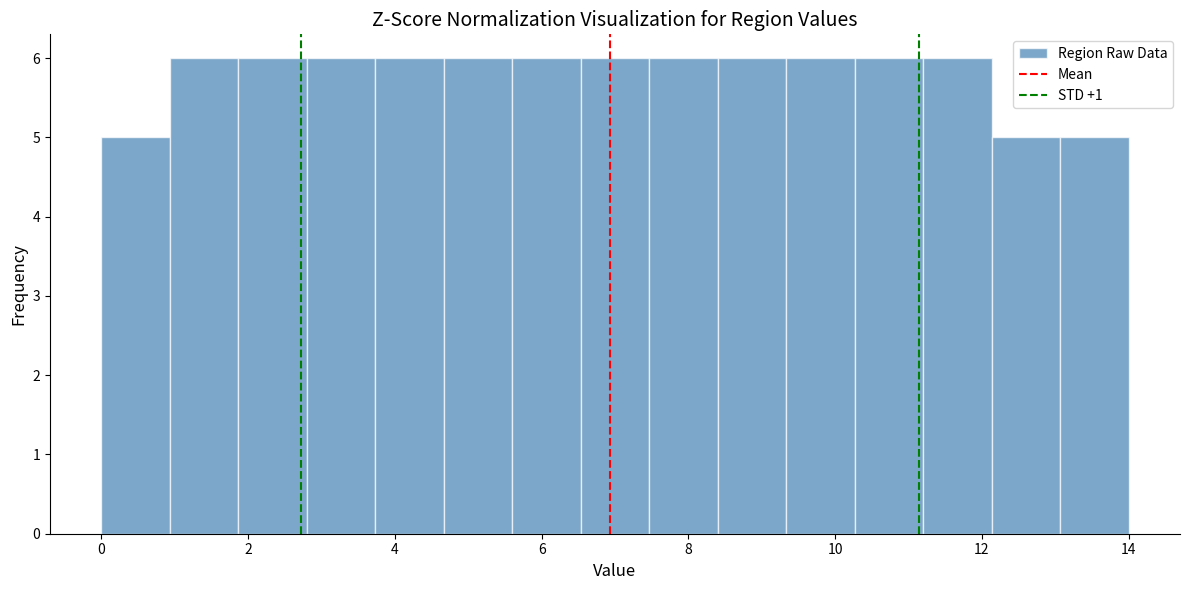

What is the height of the bar covering 11.2 to 12.2 on the x-axis? Neither the bar edges nor the heights are printed on the chart, so give them approximately, as read against the axes.

6